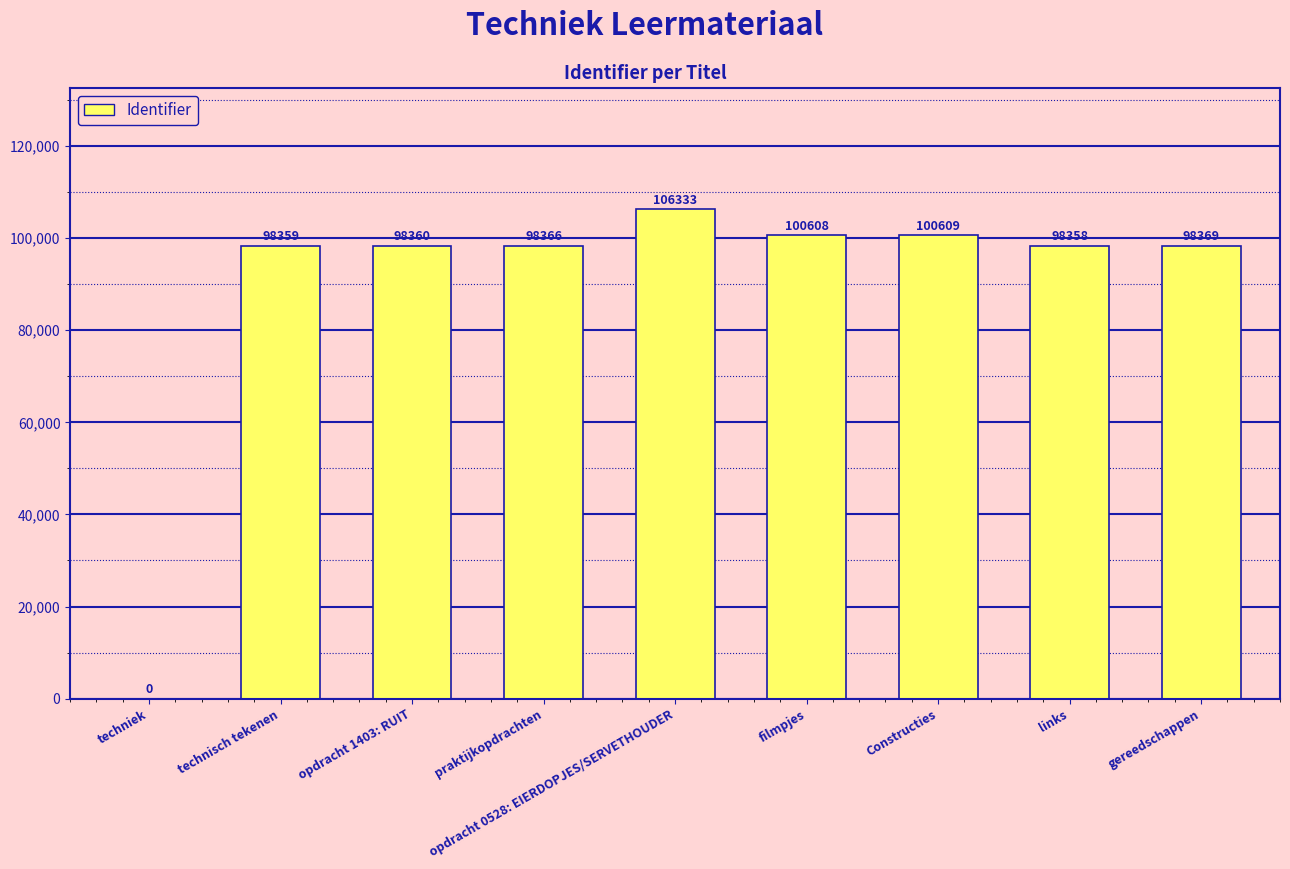

What is the greatest value displayed?

106333